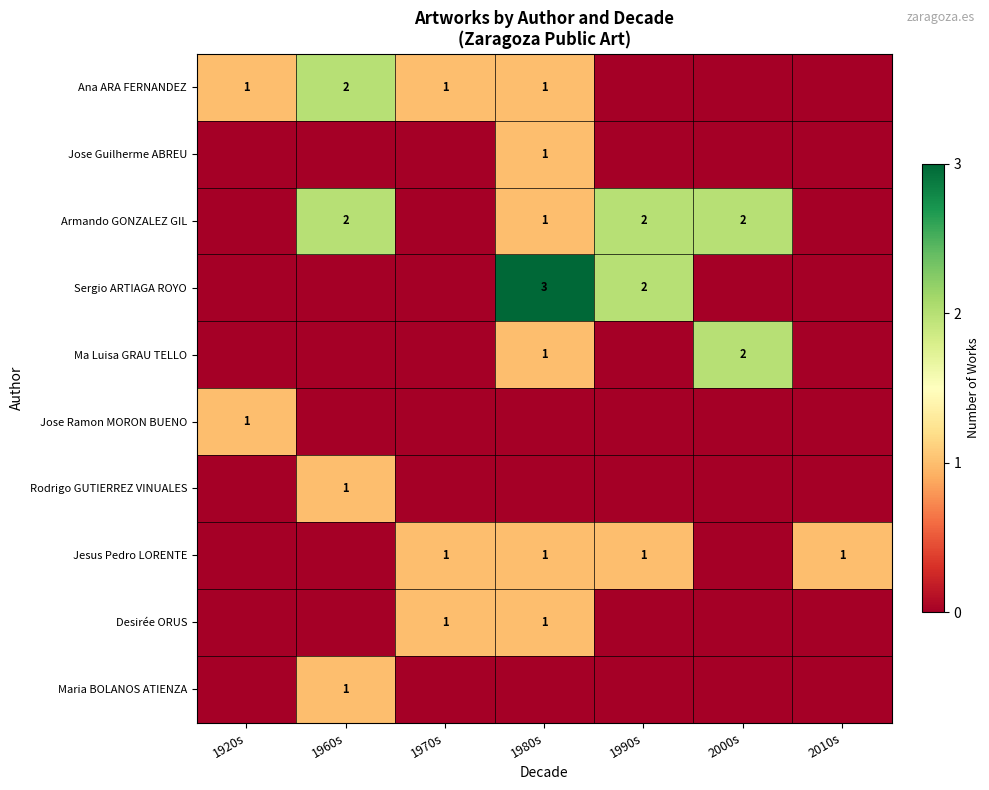

Is it true that Armando GONZALEZ GIL equals 2 at 1990s?

True